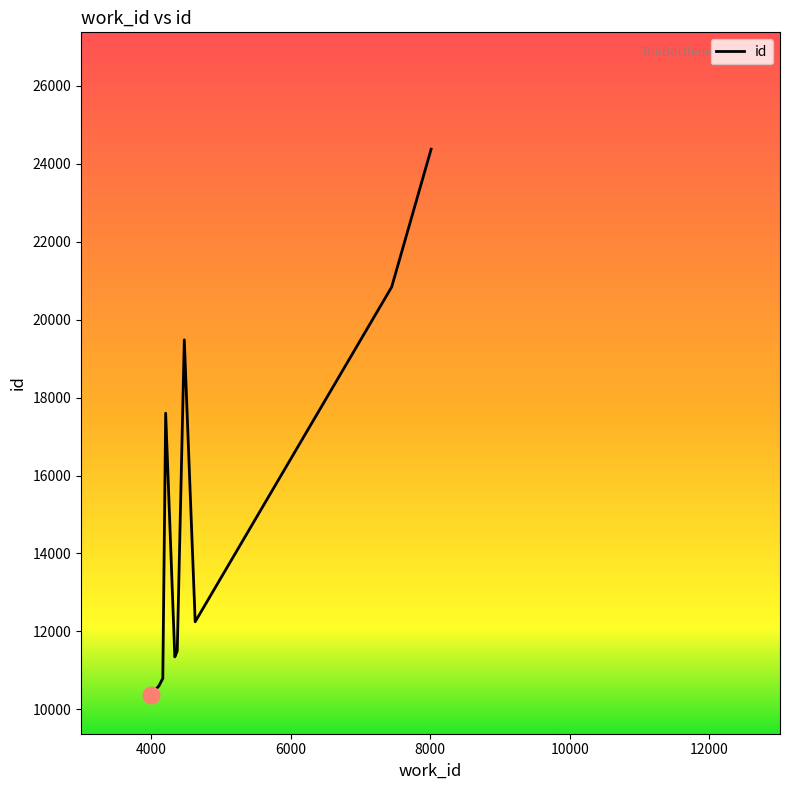

What is the difference between the maximum and minimum values?

14000